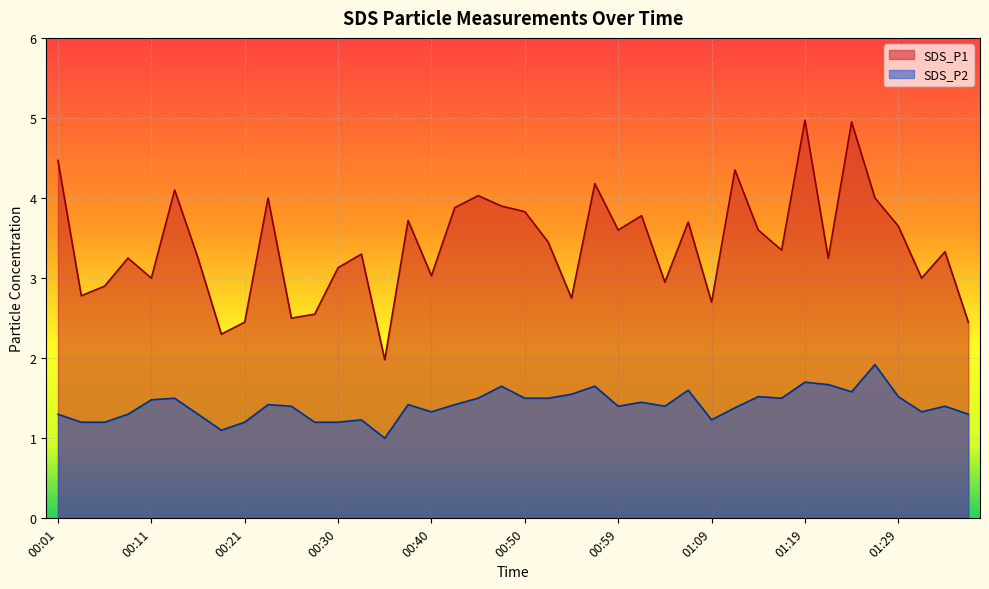

List the series in order of their peak value, lowest first.

SDS_P2, SDS_P1